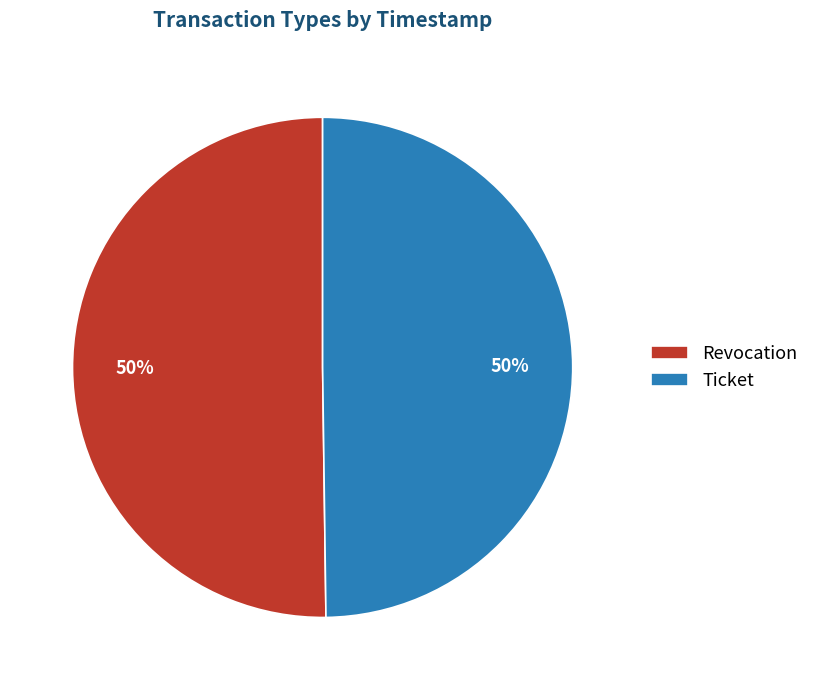

Combined, do Ticket and Revocation account for over 50%?

Yes